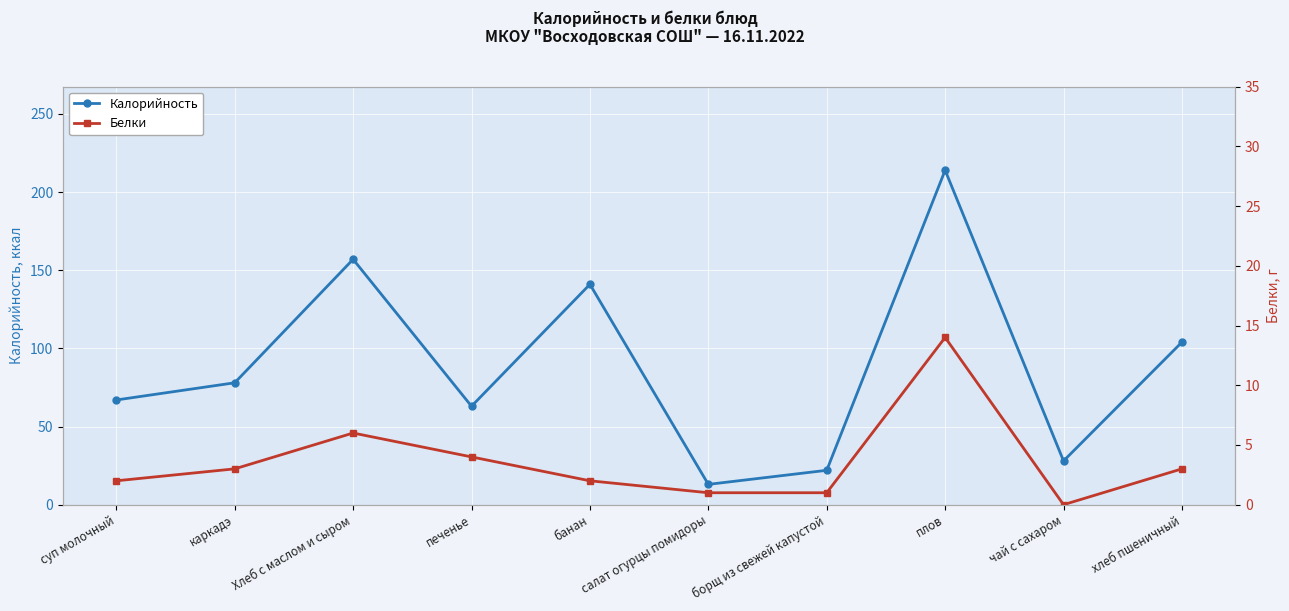

Reading left to right, extract all data points from this chart.

Калорийность: суп молочный=67	каркадэ=78	Хлеб с маслом и сыром=157	печенье=63	банан=141	салат огурцы помидоры=13	борщ из свежей капустой=22	плов=214	чай с сахаром=28	хлеб пшеничный=104
Белки: суп молочный=2	каркадэ=3	Хлеб с маслом и сыром=6	печенье=4	банан=2	салат огурцы помидоры=1	борщ из свежей капустой=1	плов=14	чай с сахаром=0	хлеб пшеничный=3